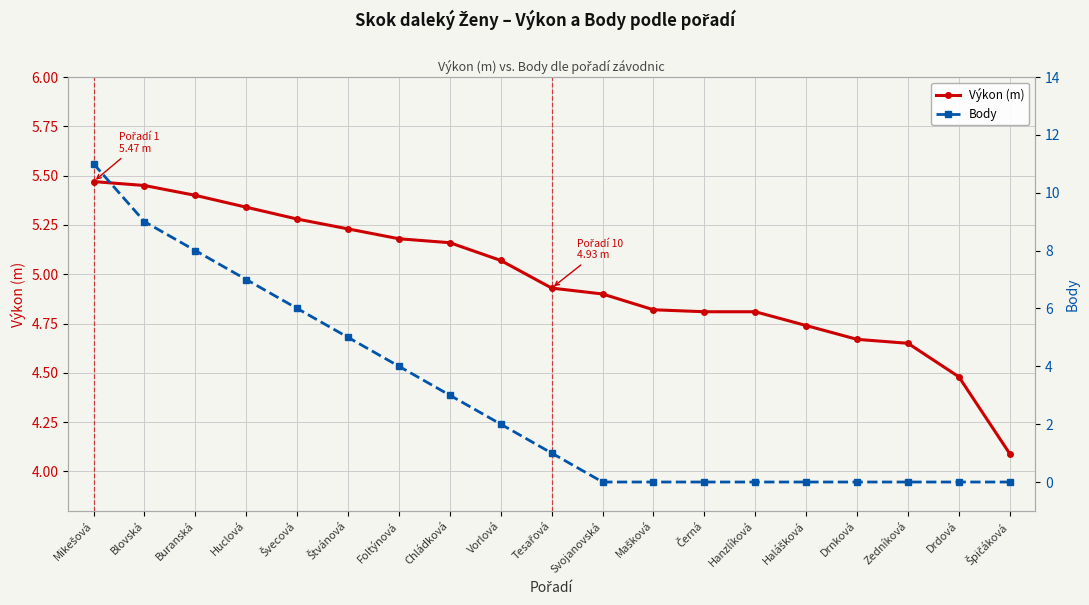

What is the label of the 18th point from the right?

Blovská